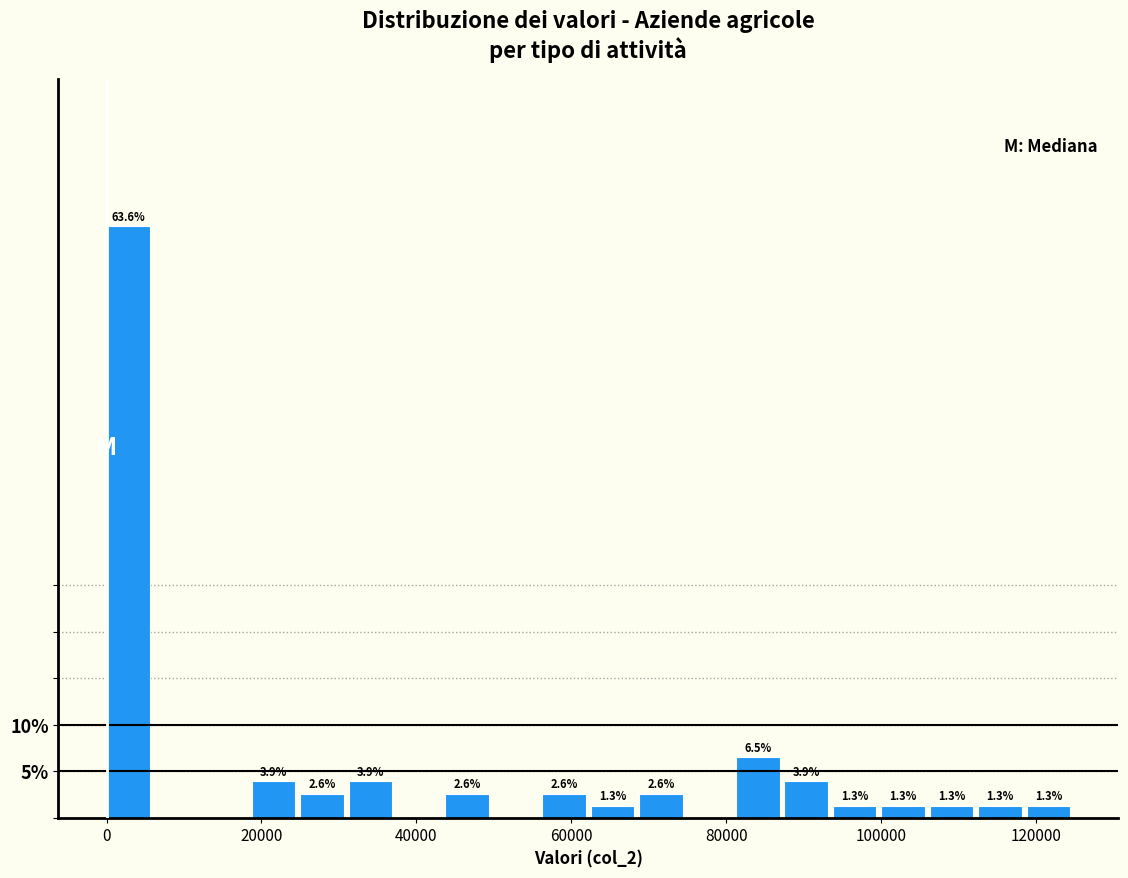

Read against the x-axis, roughly where is the centre of the tallest bar?

2000